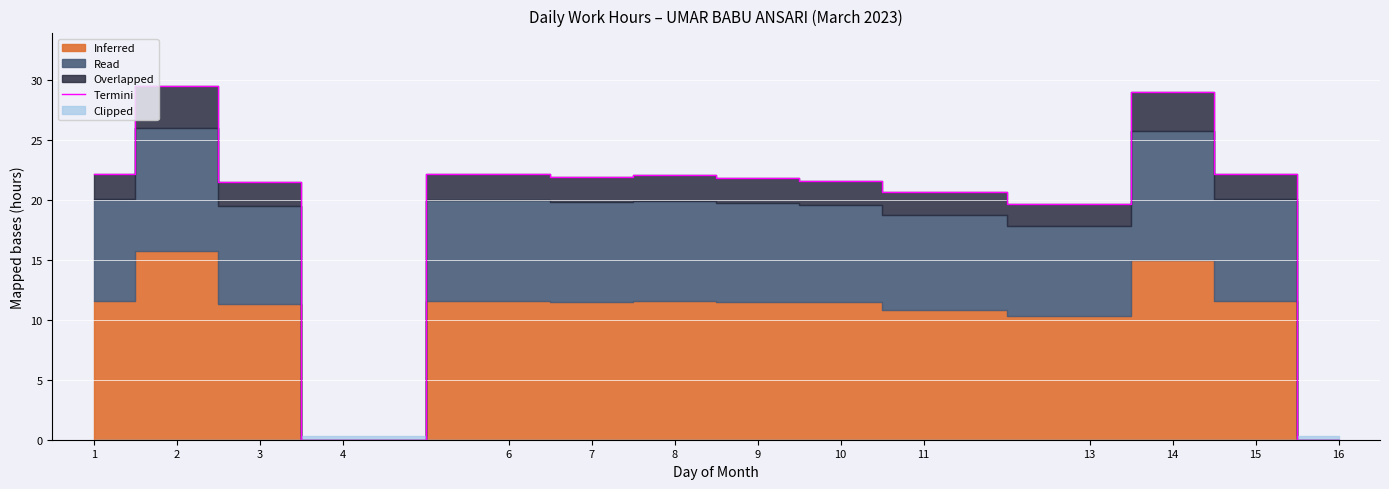

The value at 10 is 6.8. True or false?

False